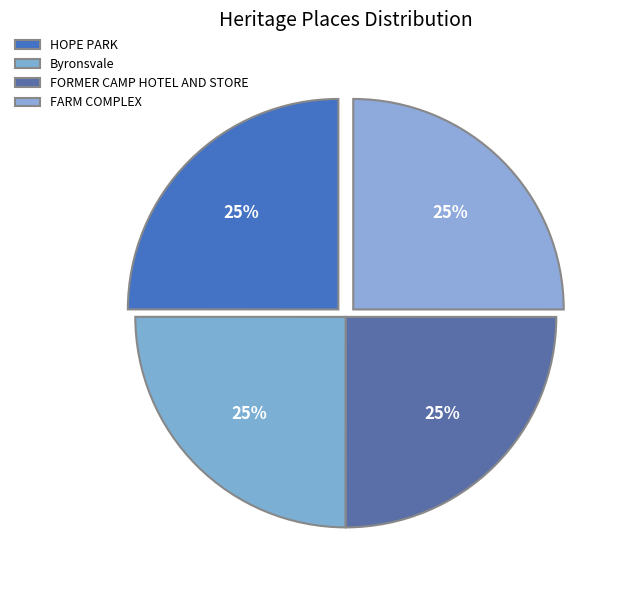

The FARM COMPLEX slice represents 14% of the pie. True or false?

False